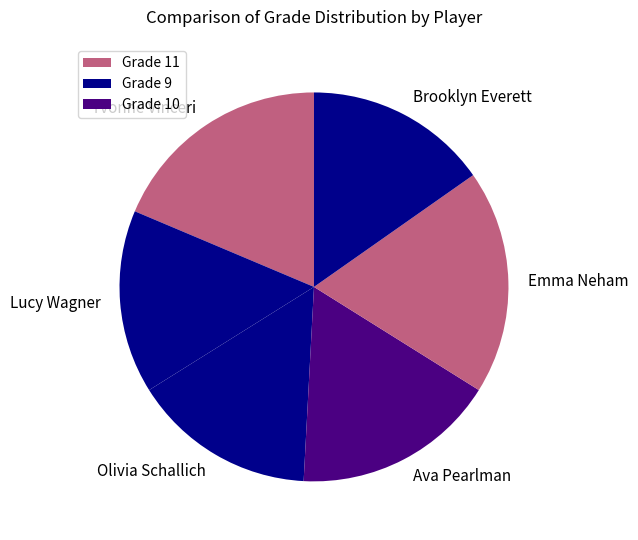

Does any single category account for the majority?

No